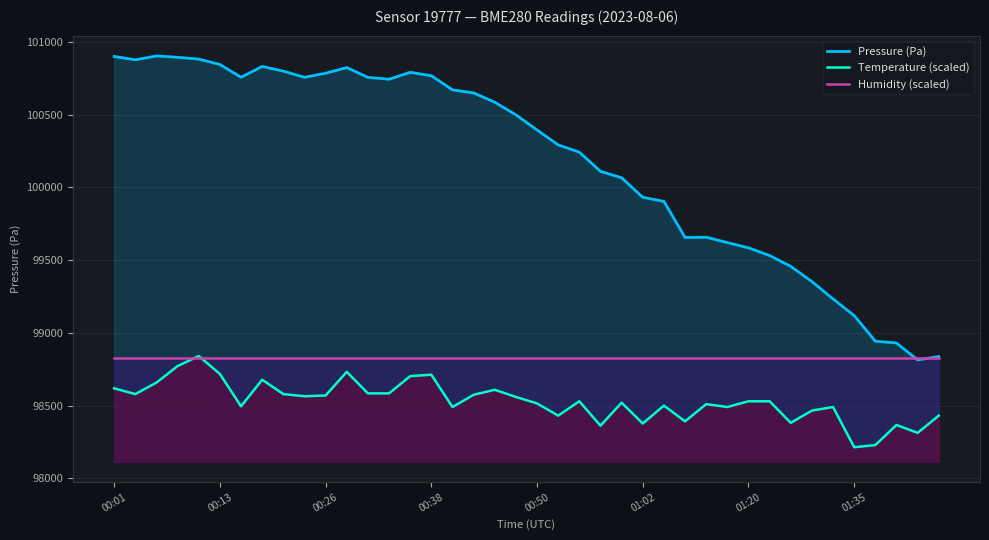

At 00:26, list the series in order from smallest to largest.

Temperature (scaled), Humidity (scaled), Pressure (Pa)